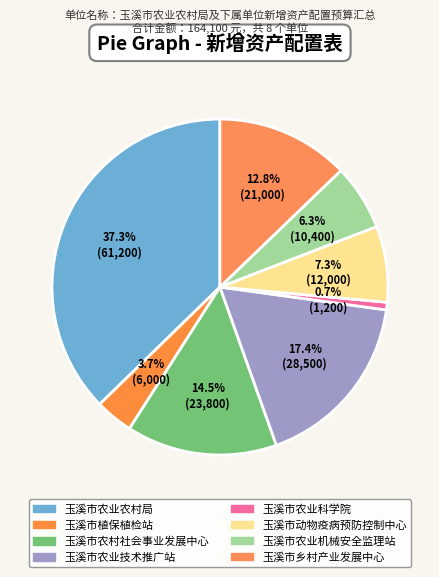

What portion of the pie excludes 玉溪市农业农村局?

62.7%